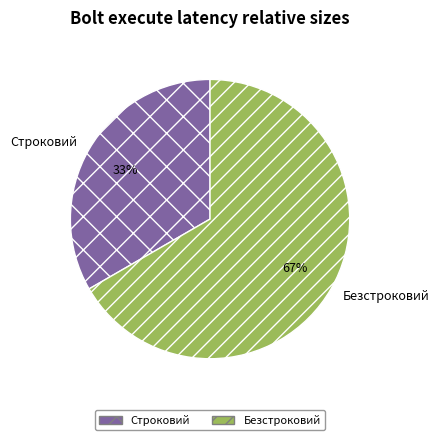

Which slice is the smallest?

Строковий